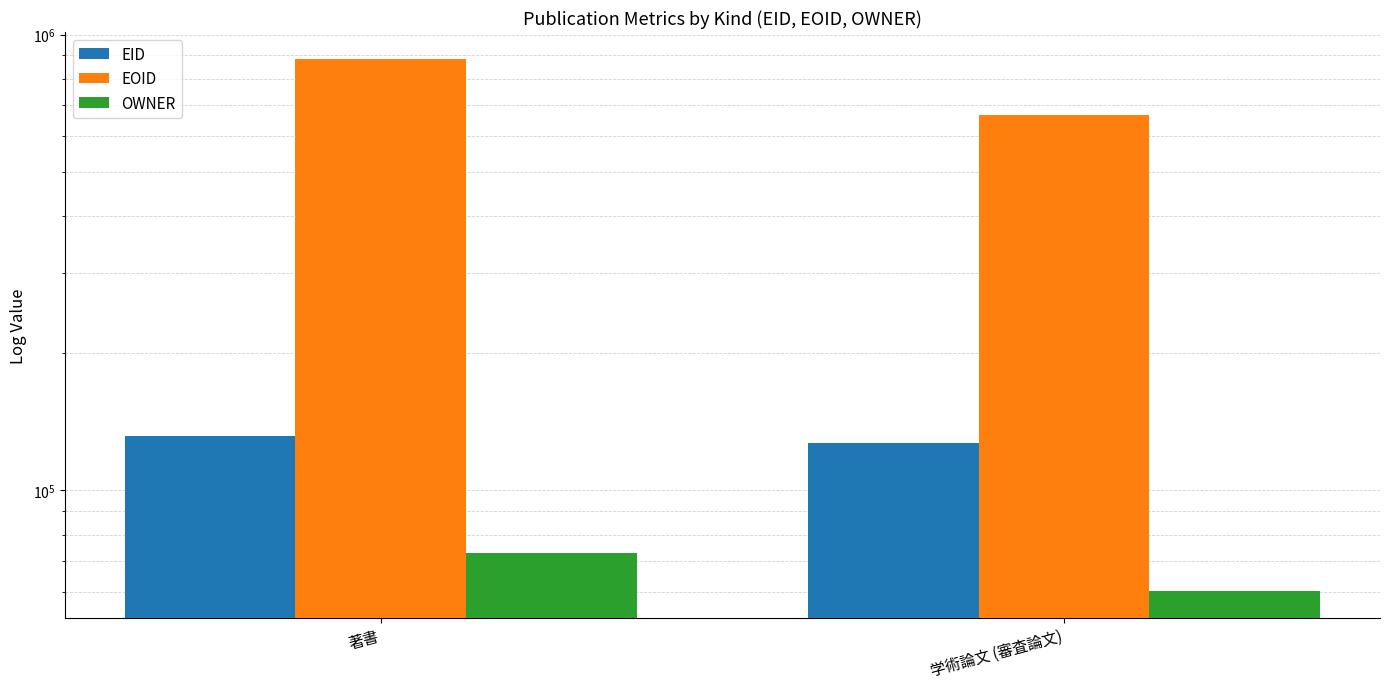

The OWNER series shows 73053 at 著書. True or false?

True